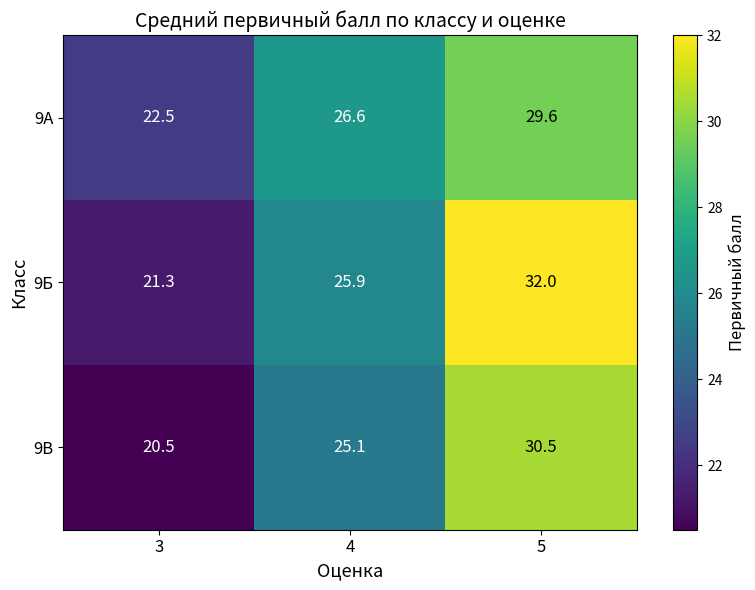

The 9Б series shows 17.5 at 5. True or false?

False